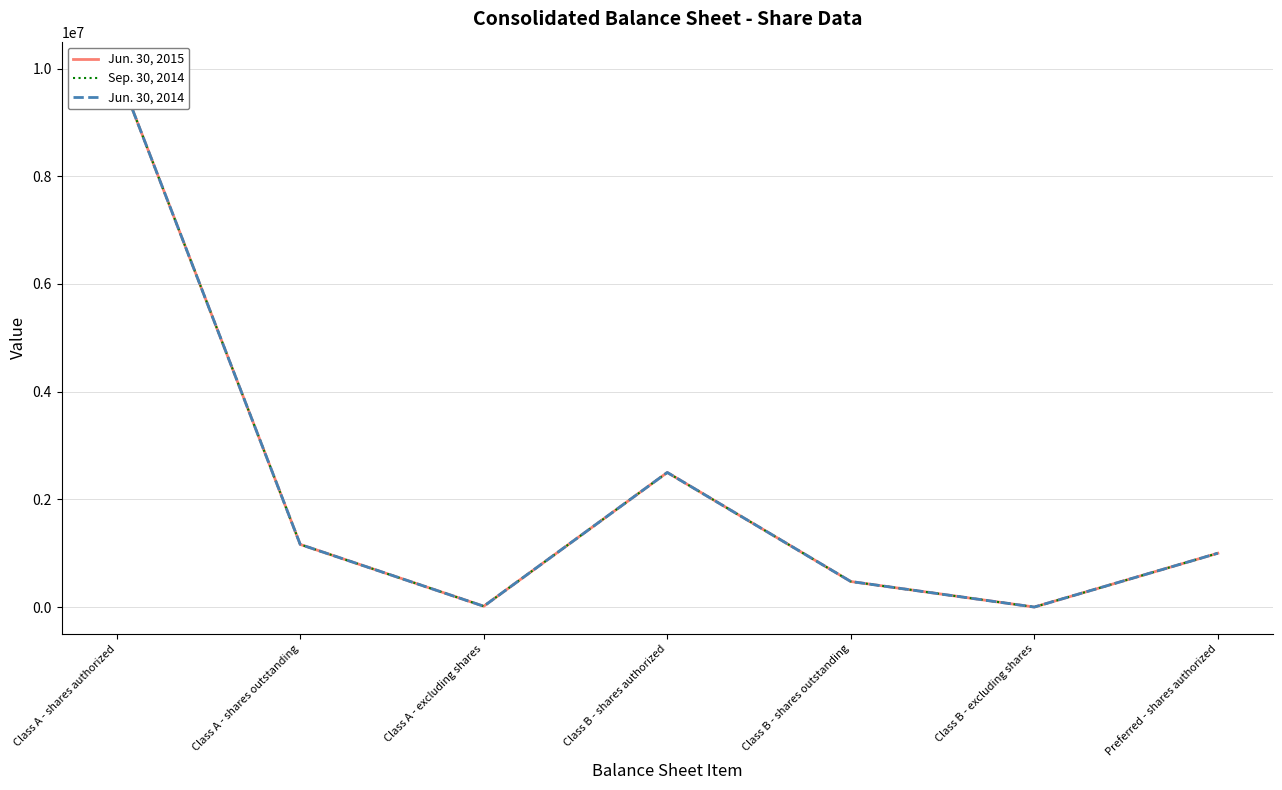

Rank the series at Class A - shares outstanding from lowest to highest value.

Jun. 30, 2015, Sep. 30, 2014, Jun. 30, 2014